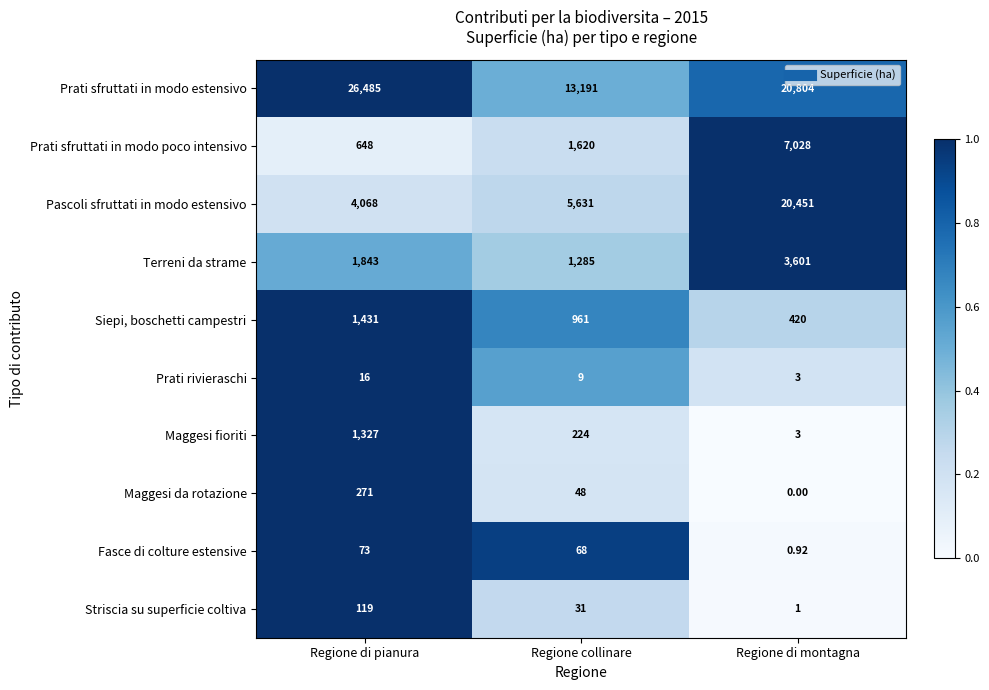

List the labels in order of Striscia su superficie coltiva value, largest first.

Regione di pianura, Regione collinare, Regione di montagna